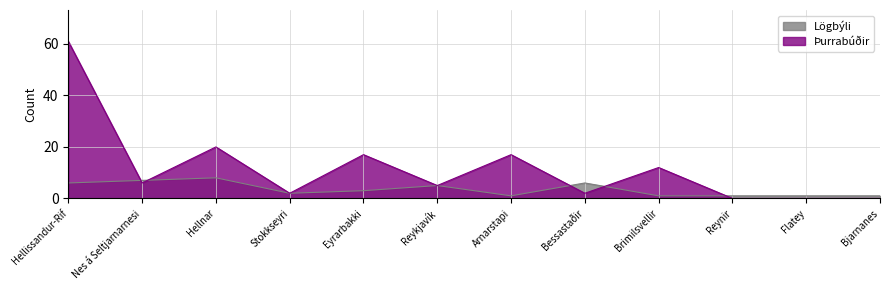

Between Arnarstapi and Flatey, which is larger?

Arnarstapi